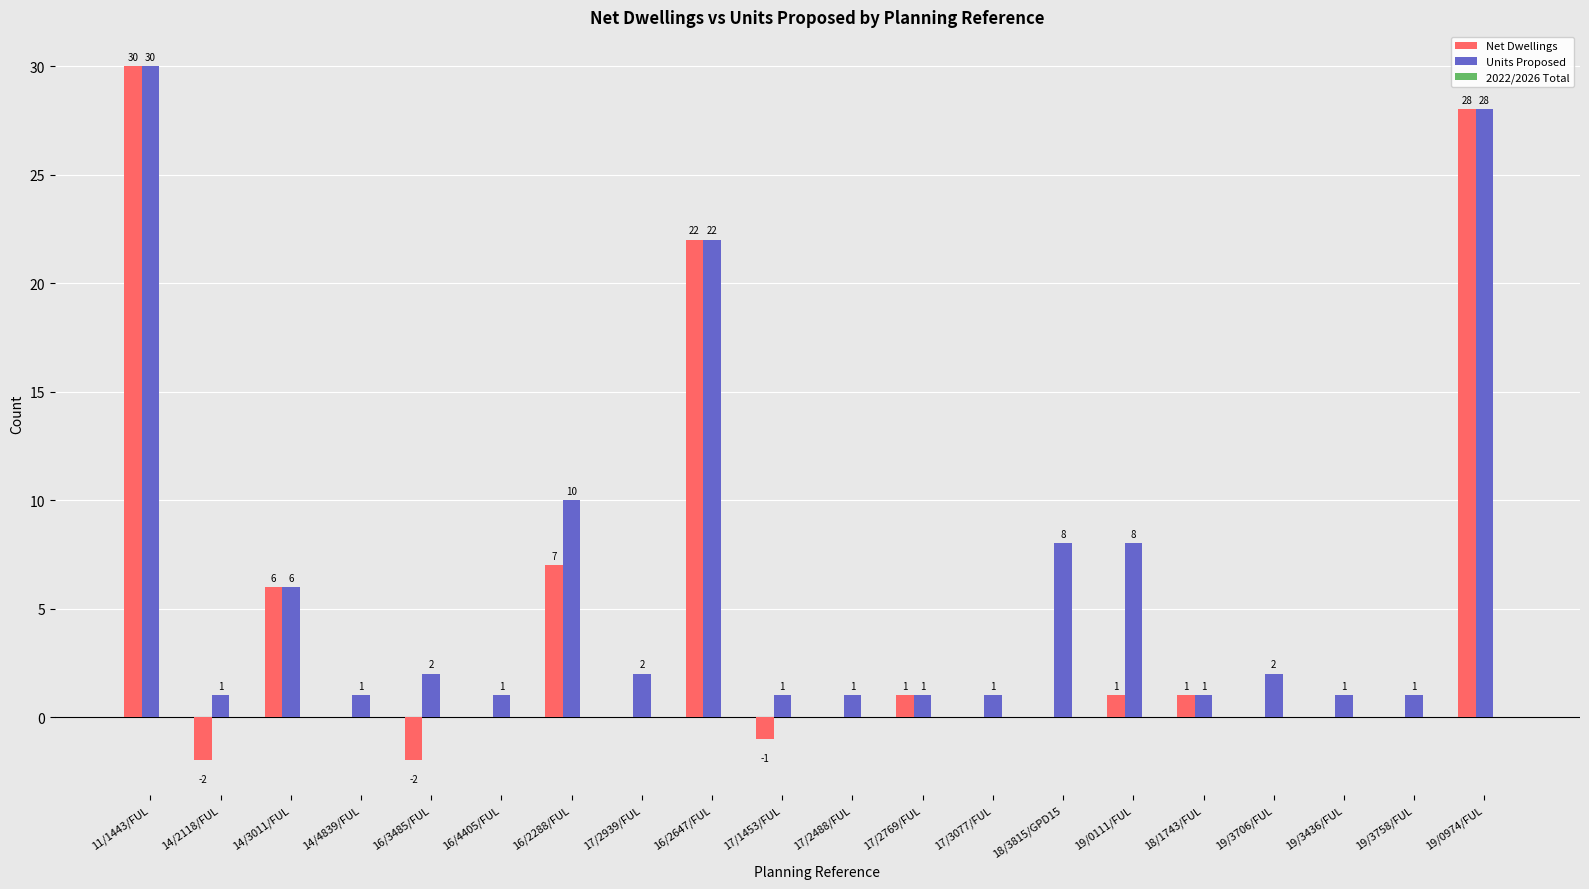

What is the highest value of the Net Dwellings series?

30